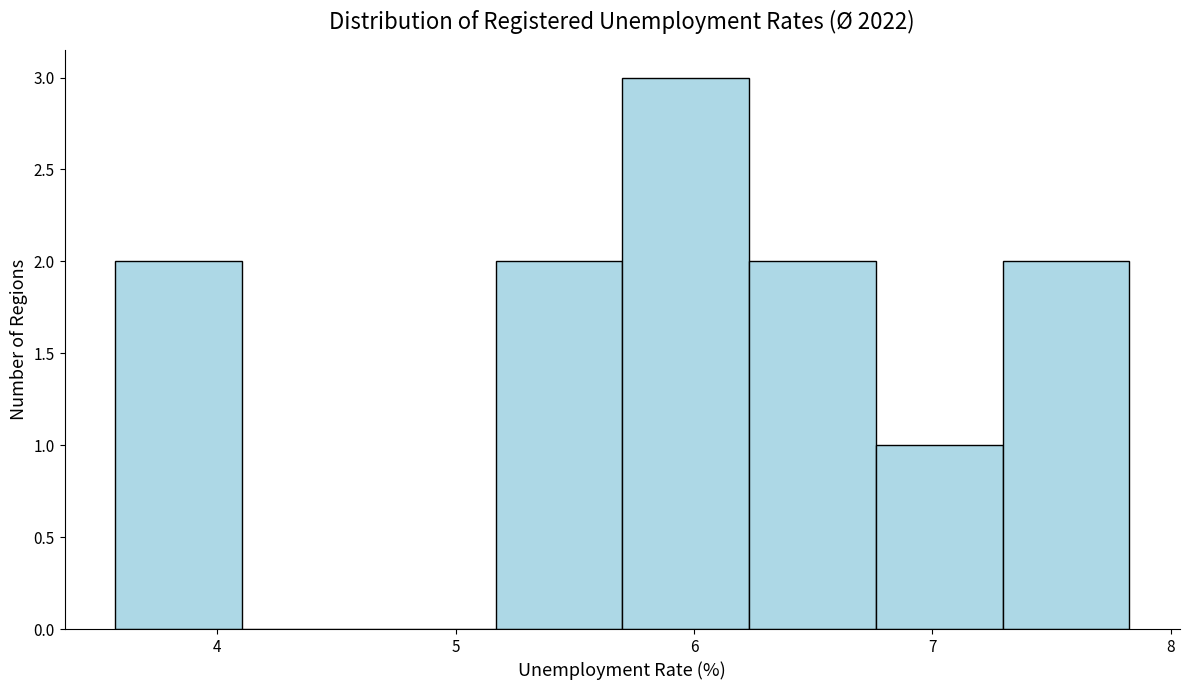

Which range on the x-axis has the tallest bar?

5.7 to 6.2